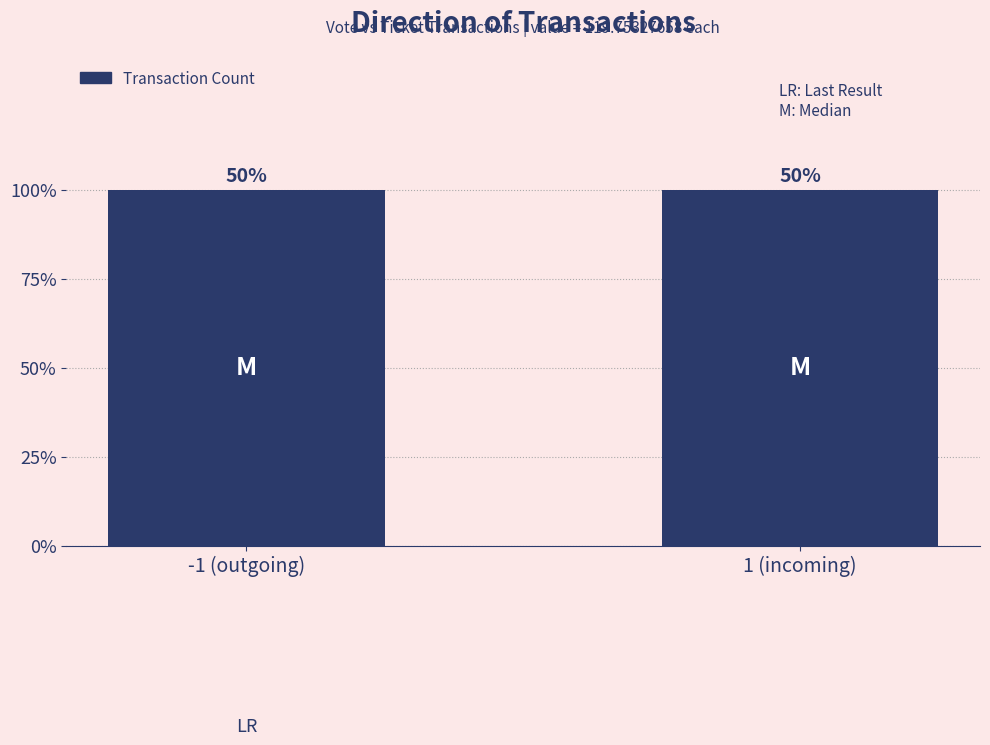

True or false: Vote has a value of 0 at io_index=1.

True